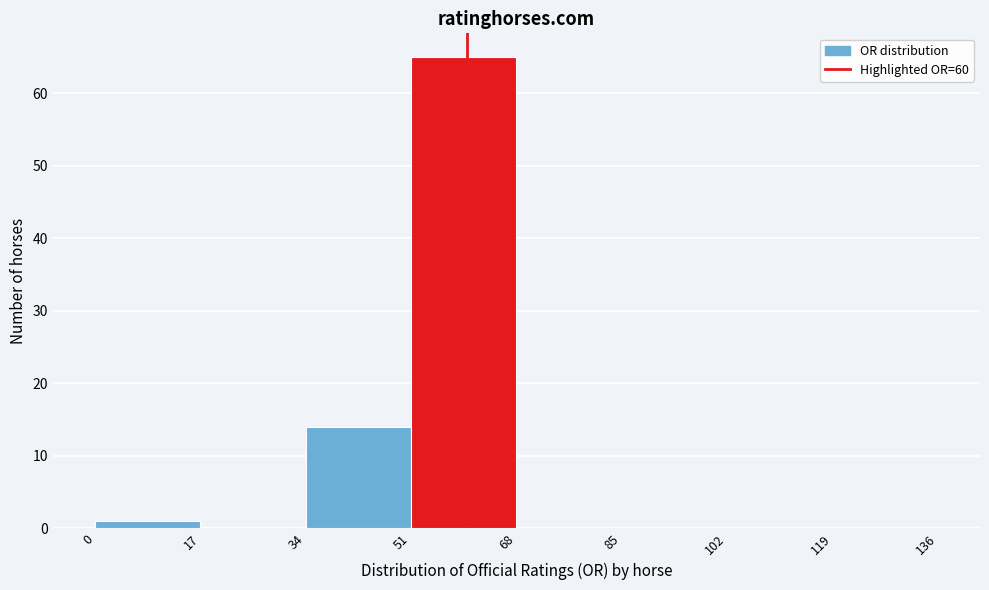

How tall is the bar that spans 51 to 68 on the x-axis? The values are not printed on the chart, so give them approximately, as read against the axis.

65